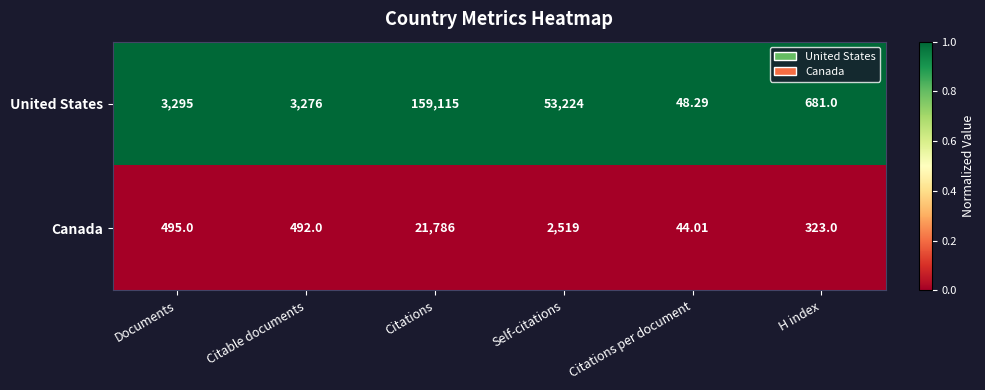

Which series has the largest total across all categories?

United States